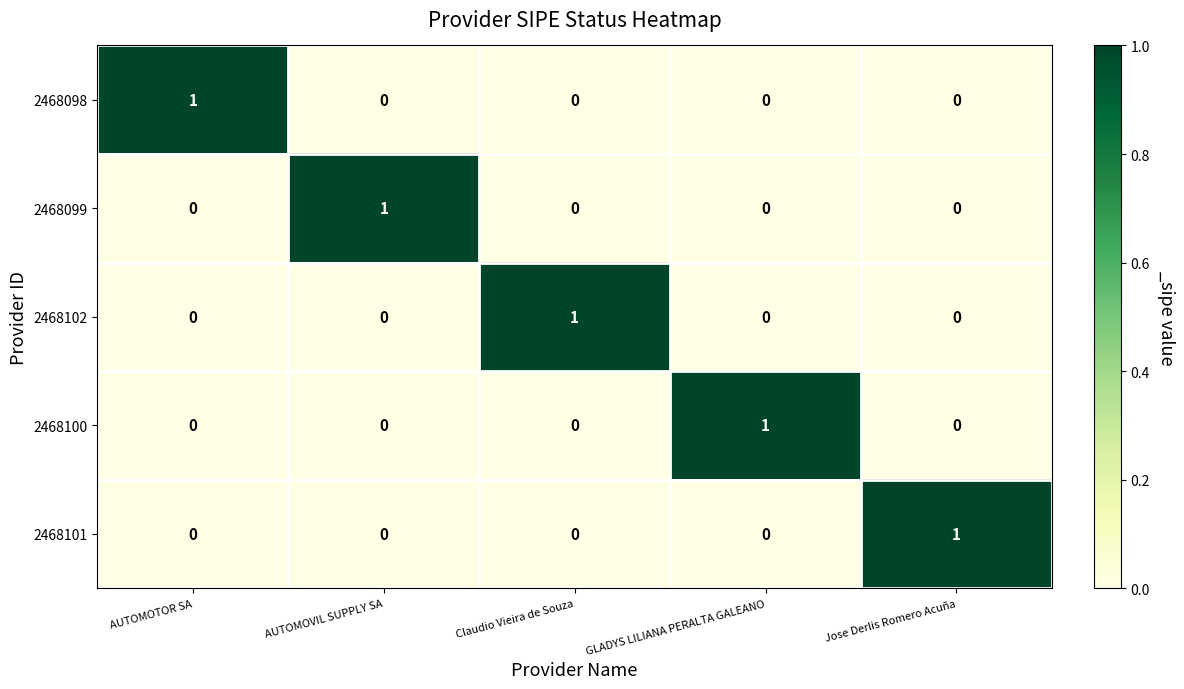

What is the total value across all series at AUTOMOTOR SA?

1